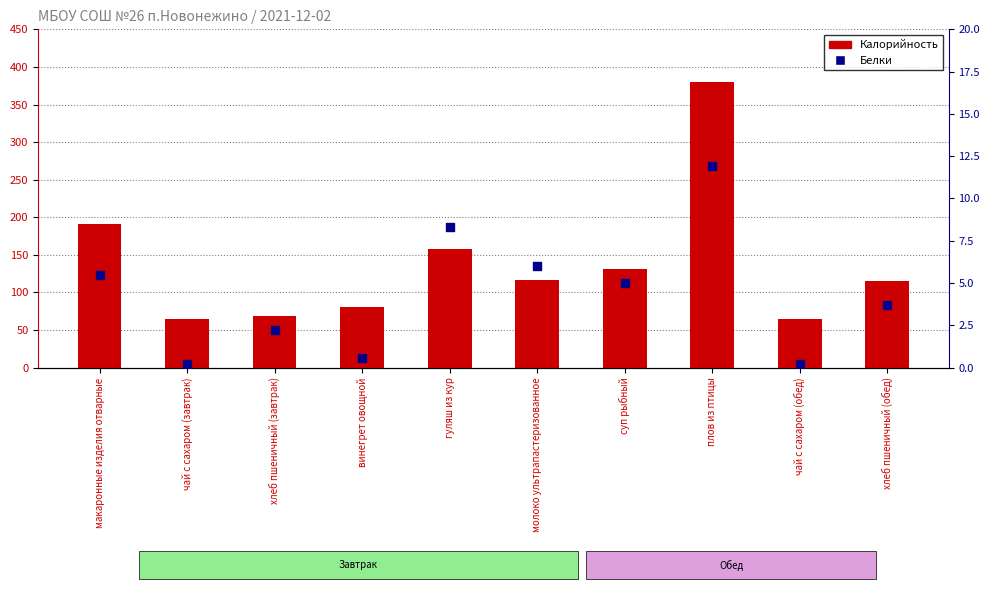

At how many categories does at least one series exceed 369?

1